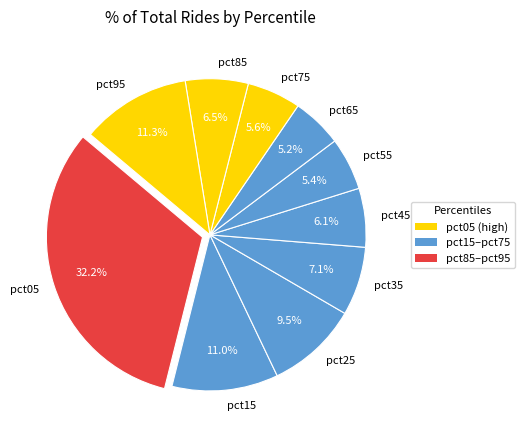

True or false: pct65 accounts for 5% of the total.

True